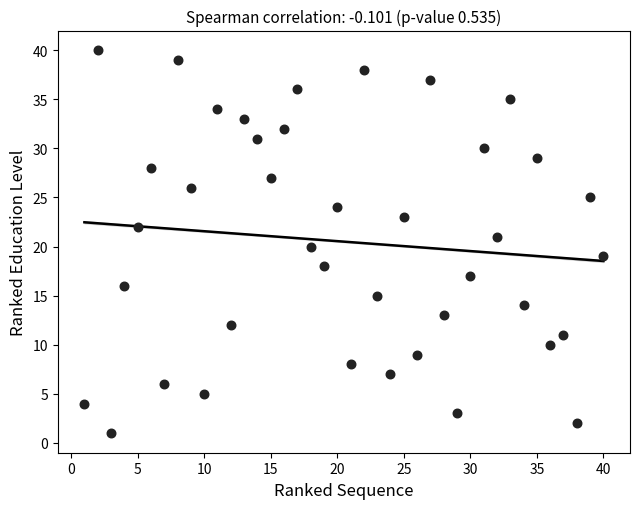

What is the range of X values (max minus min)?

39